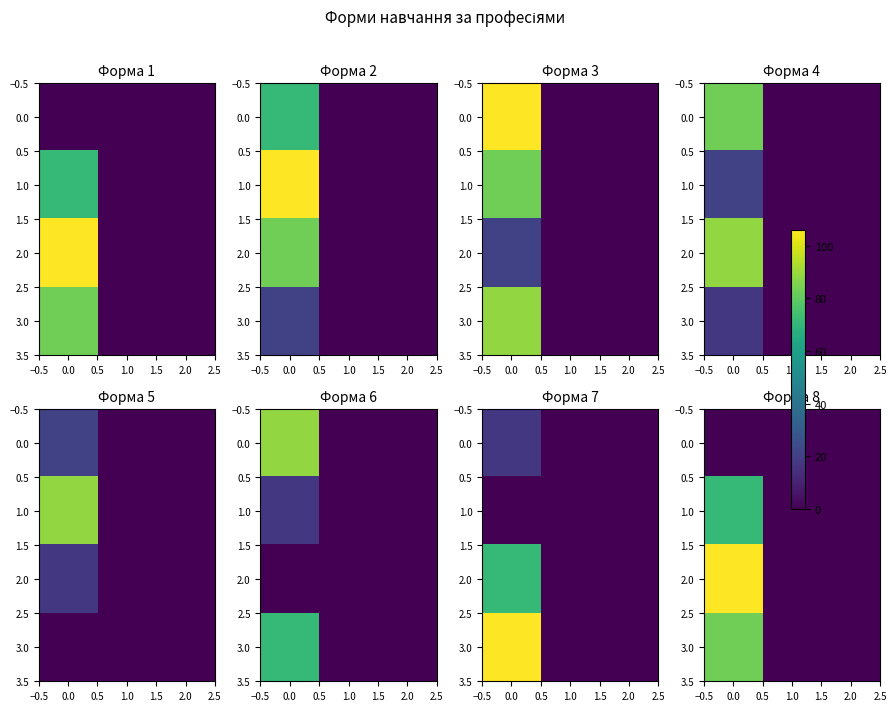

Which has a higher value, 2.0 or 0.0?

2.0